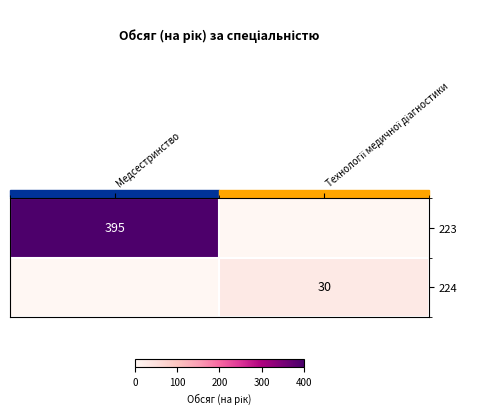

Is it true that 223 equals 395 at Медсестринство?

True